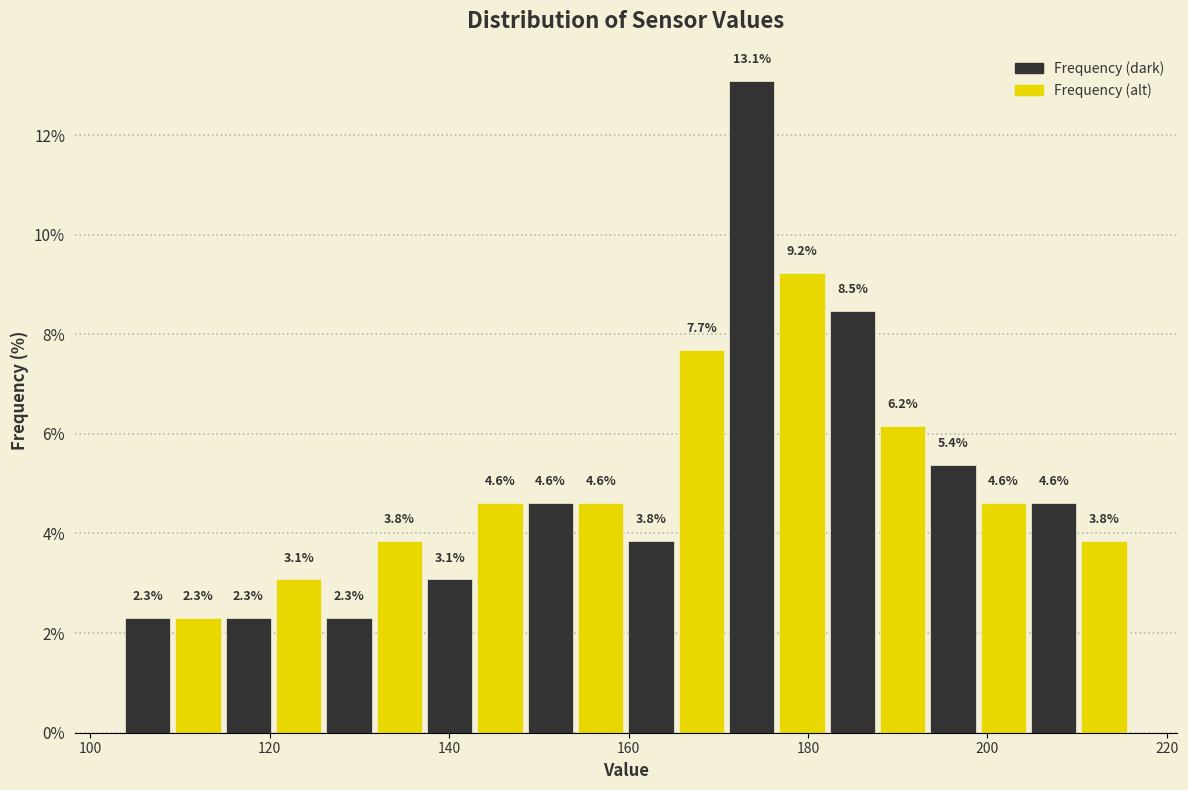

Read against the x-axis, roughly where is the centre of the tallest bar?

174